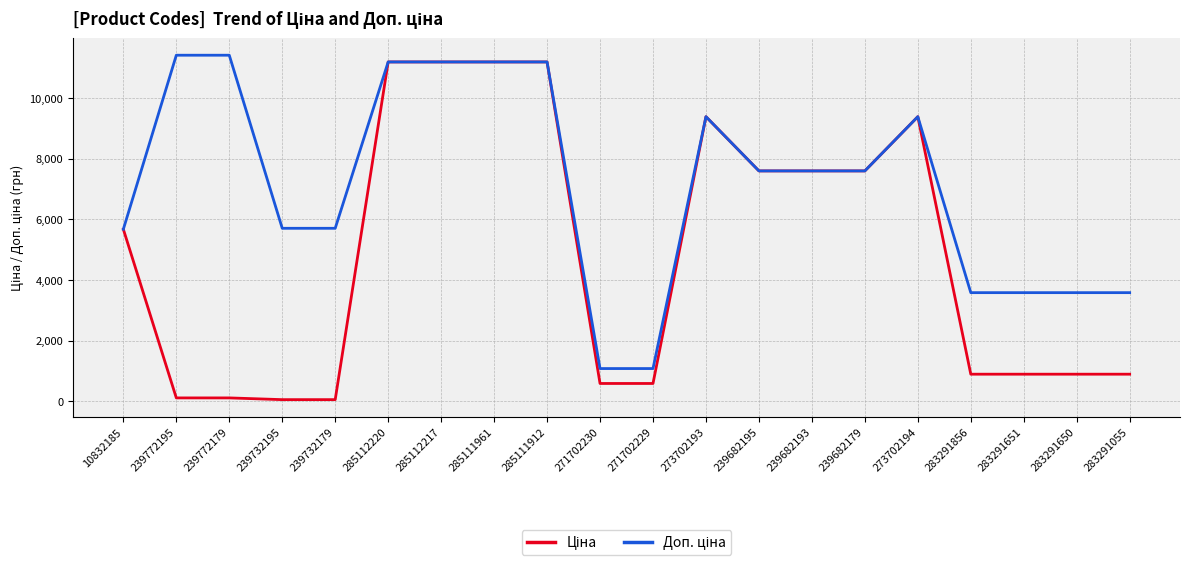

What is the difference between the highest and lowest values at 271702229?

491.7